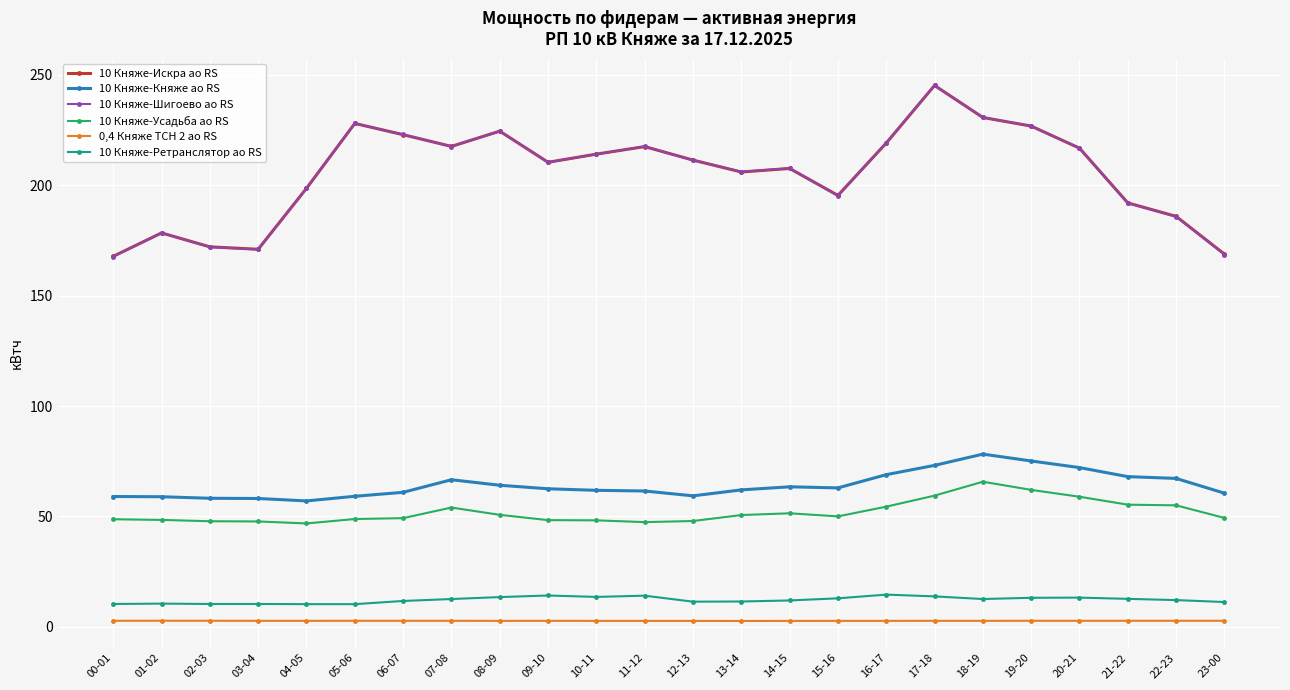

At which label does 10 Княже-Шигоево ао RS first exceed 211?

05-06